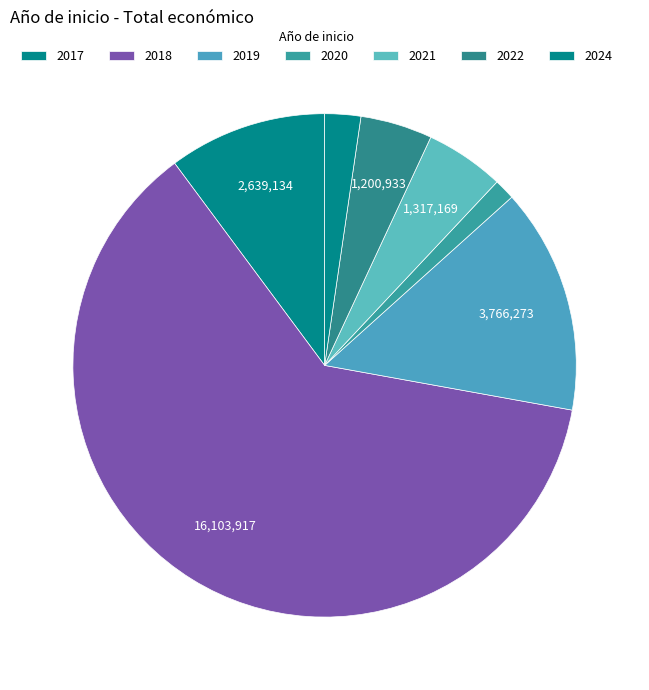

Count the number of slices in the pie.

7